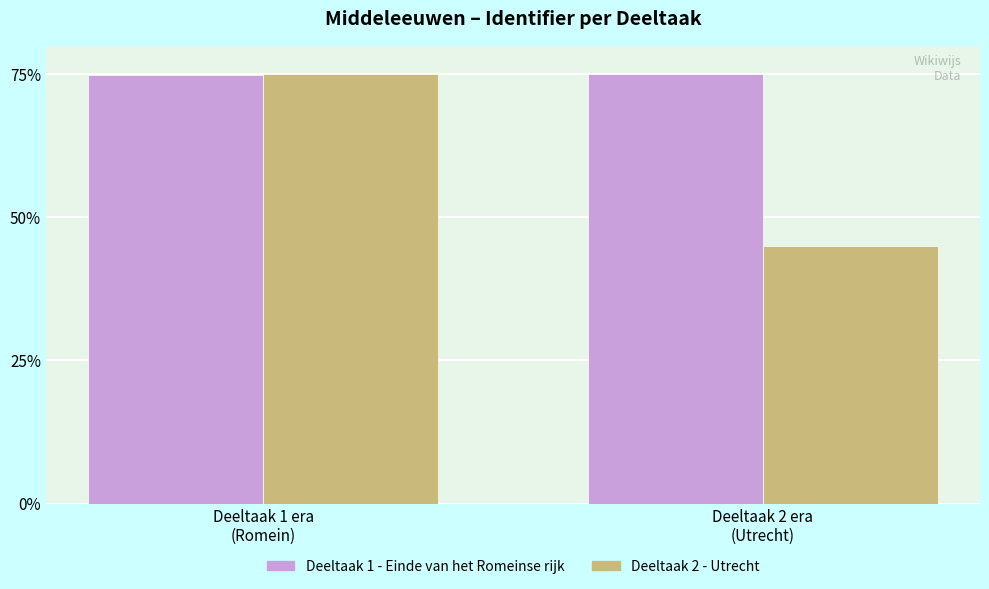

Is it true that Deeltaak 1 - Einde van het Romeinse rijk equals 36.3 at Deeltaak 1 era
(Romein)?

False